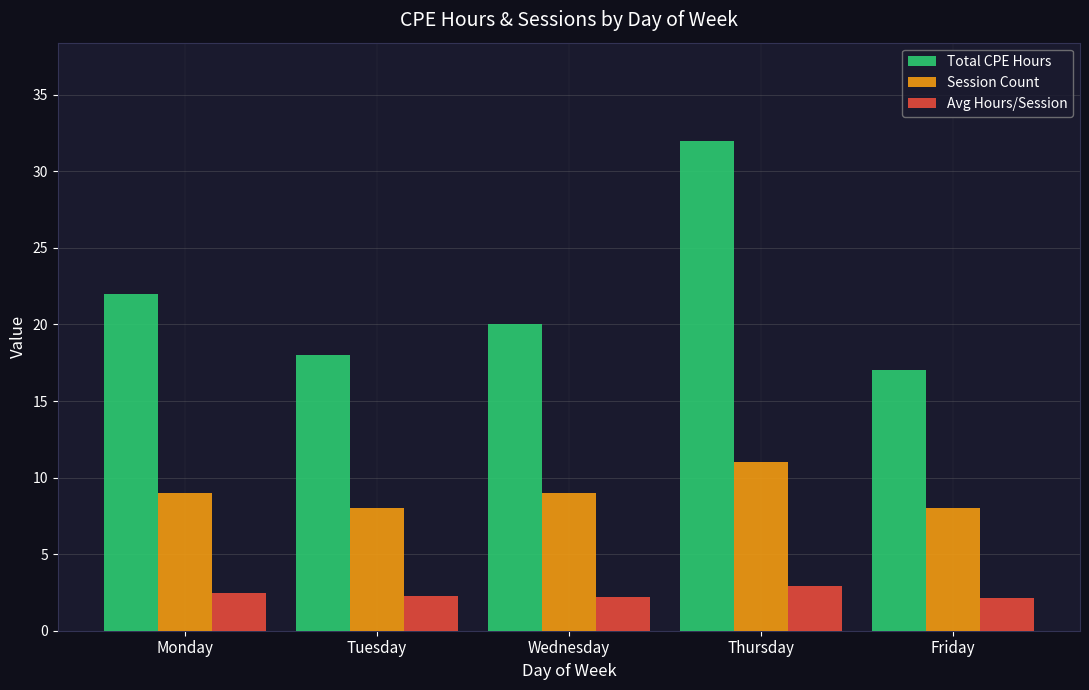

True or false: Avg Hours/Session has a value of 0.9 at Friday.

False